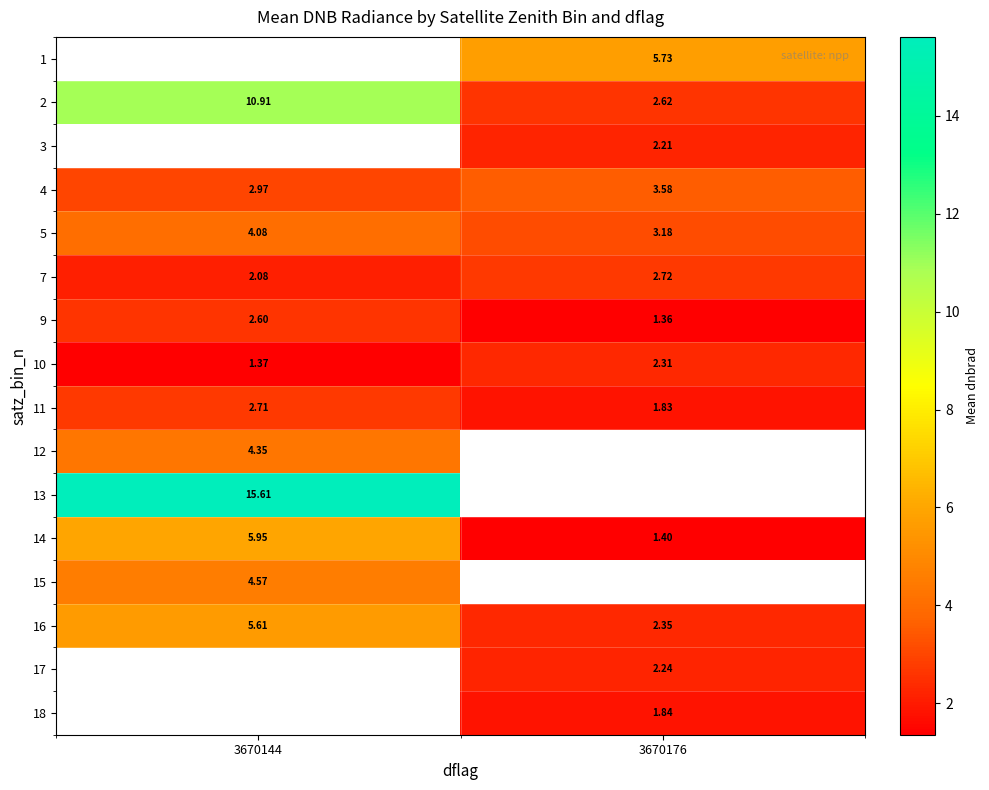

The value of 9 at 3670176 is 1.8. True or false?

False